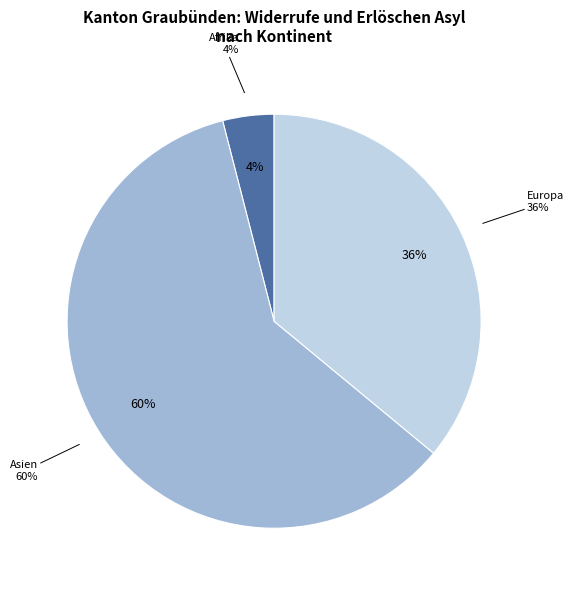

Which category has the biggest portion of the pie?

Asien